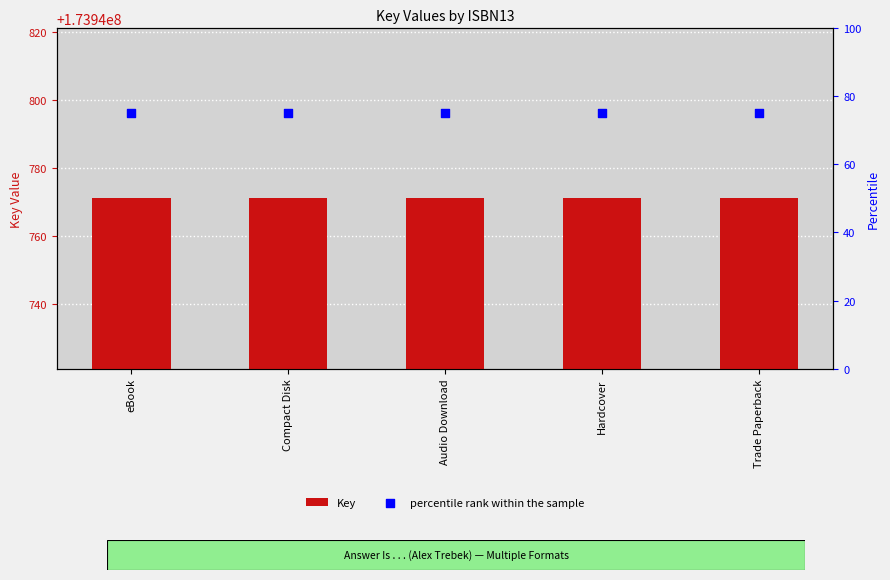

Which series contains the lowest Y value?

percentile rank within the sample